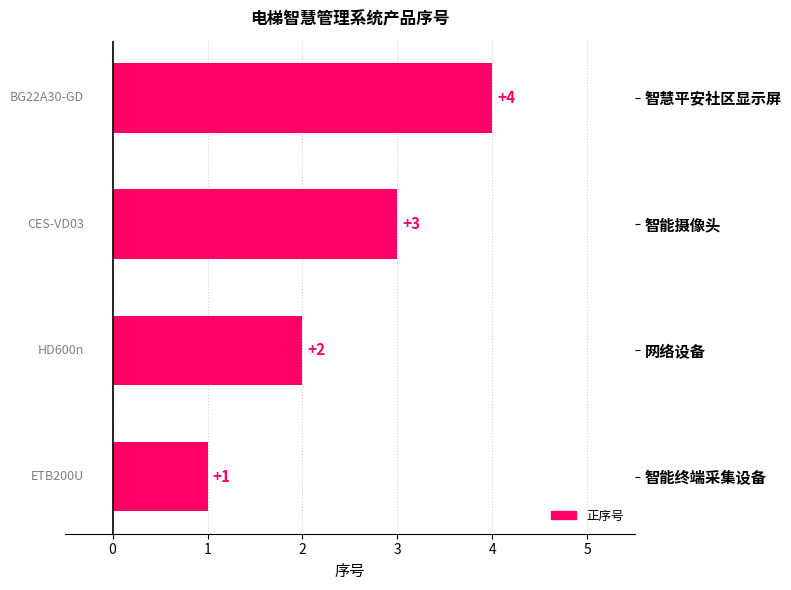

The value at 智慧平安社区显示屏 is 1. True or false?

False